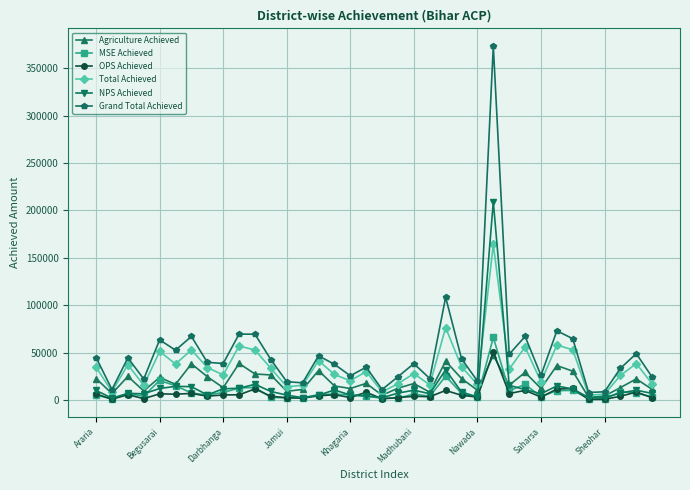

Which series has the largest total across all categories?

Grand Total Achieved